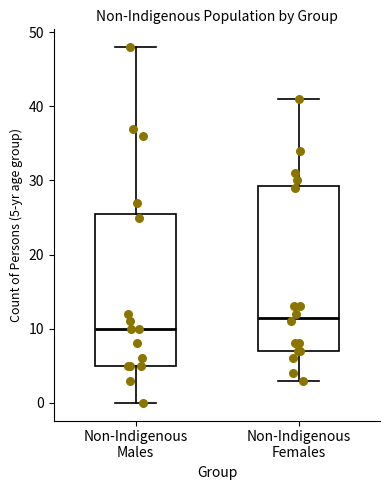

Where does the median line of the box for Non-Indigenous Males sit on the y-axis? The values are not printed on the chart, so give them approximately, as read against the axis.

10